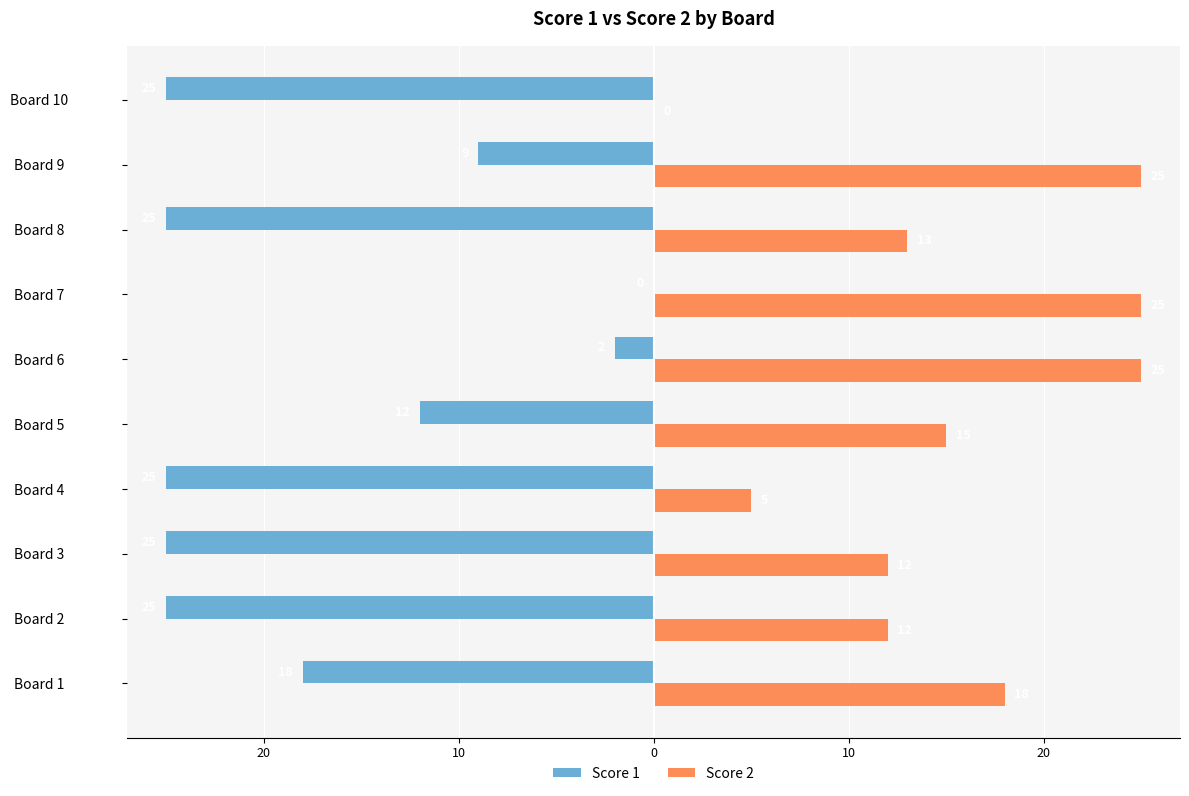

What are all the series names shown in the legend?

Score 1, Score 2